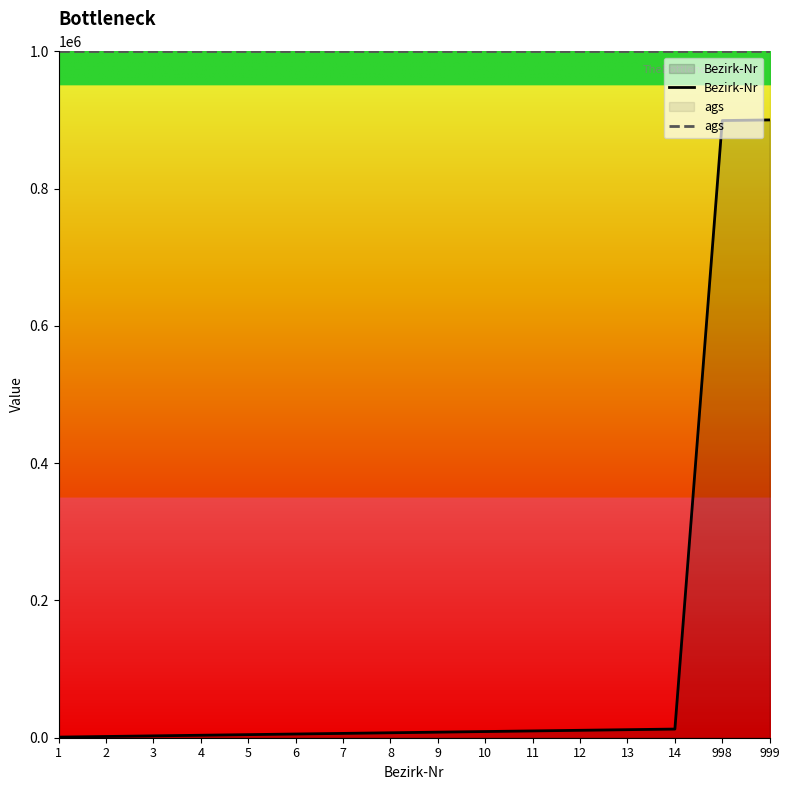

Read the Bezirk-Nr value at 8.

7207.2